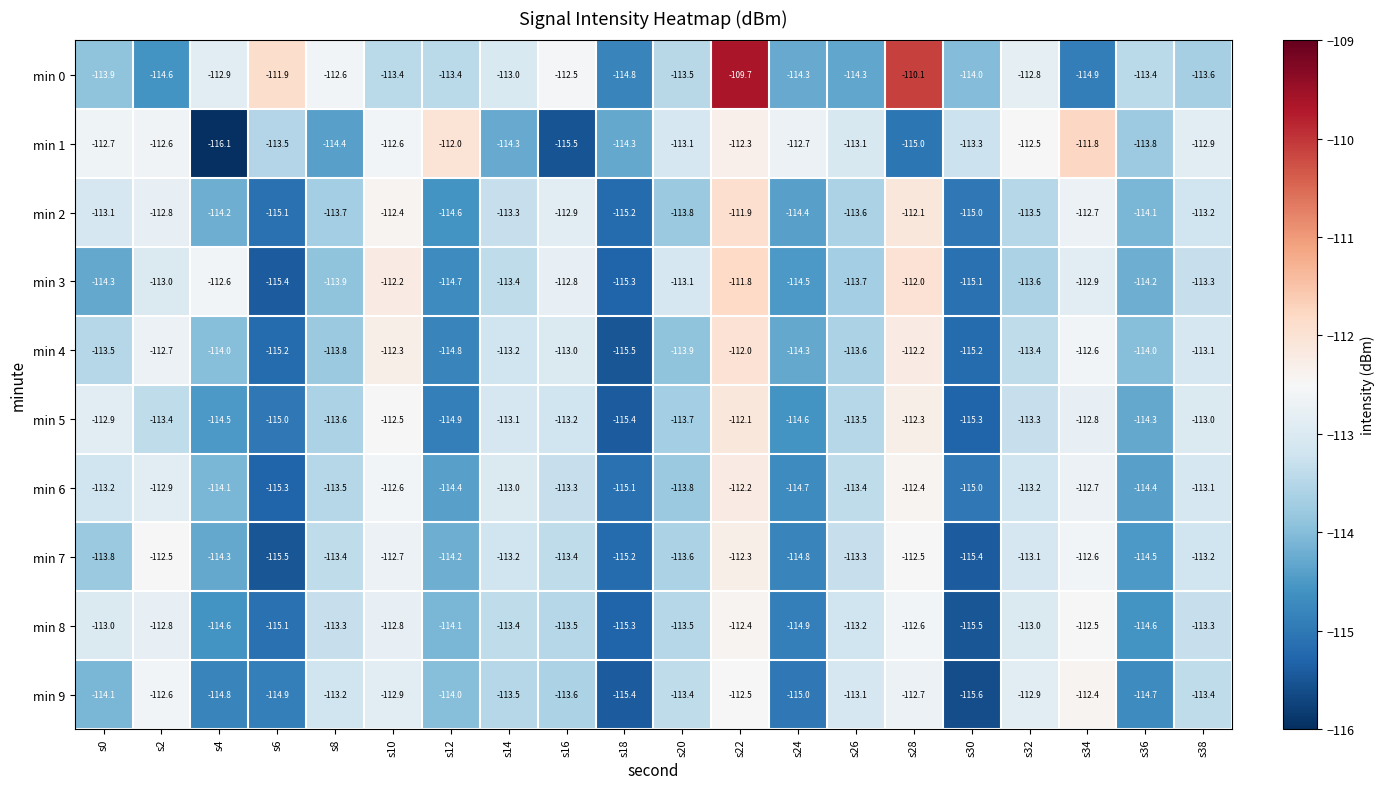

What is the difference between the maximum and minimum values in the min 7 series?

3.2